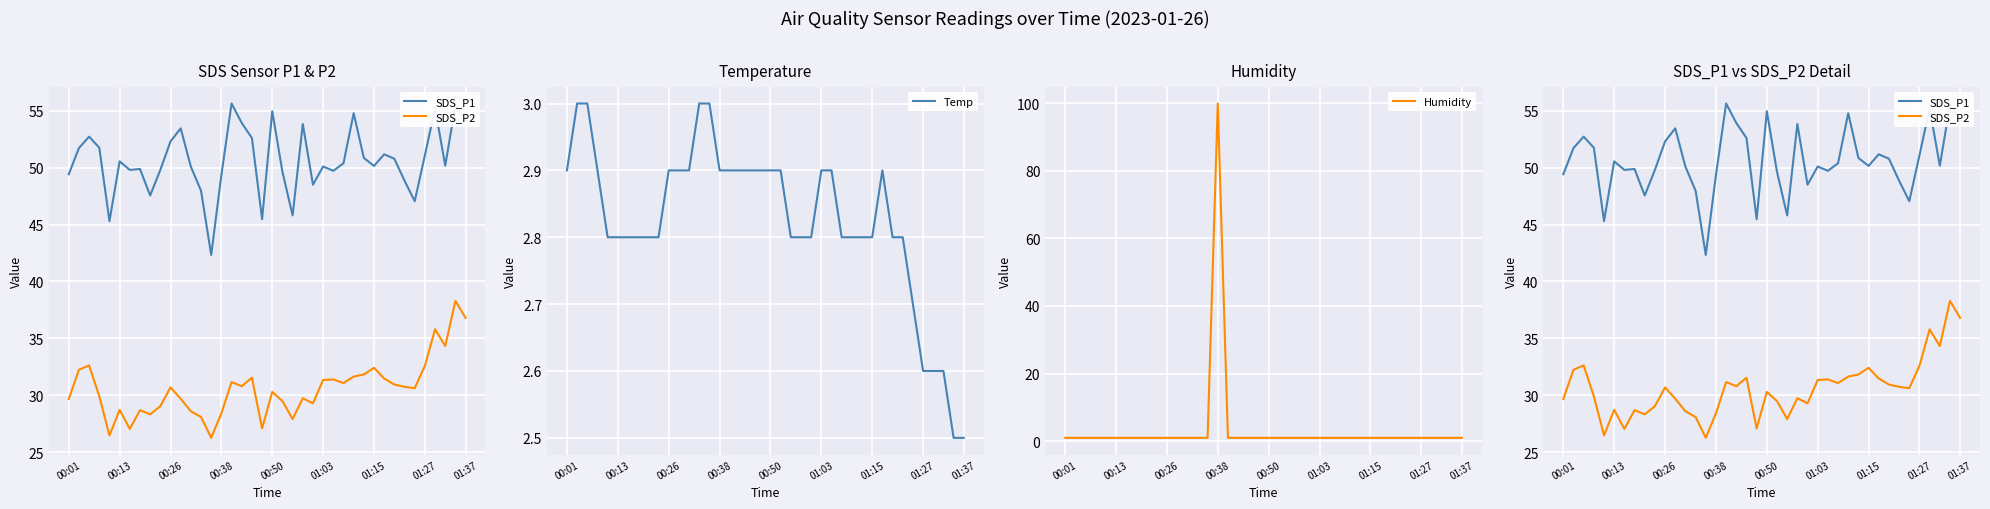

The Temp series shows 2.9 at 00:01. True or false?

True